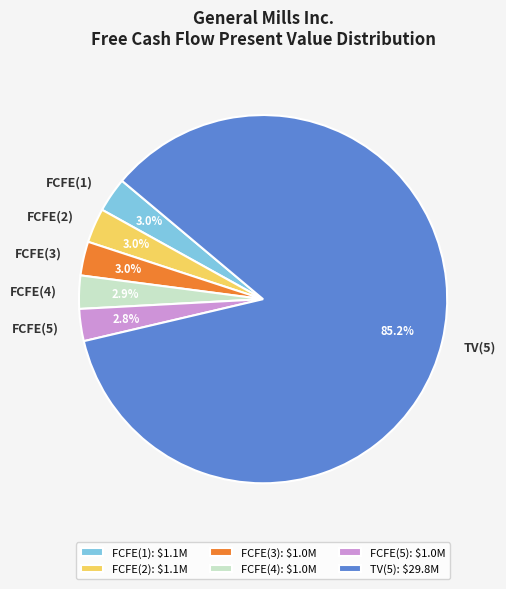

True or false: FCFE(5) accounts for 11% of the total.

False